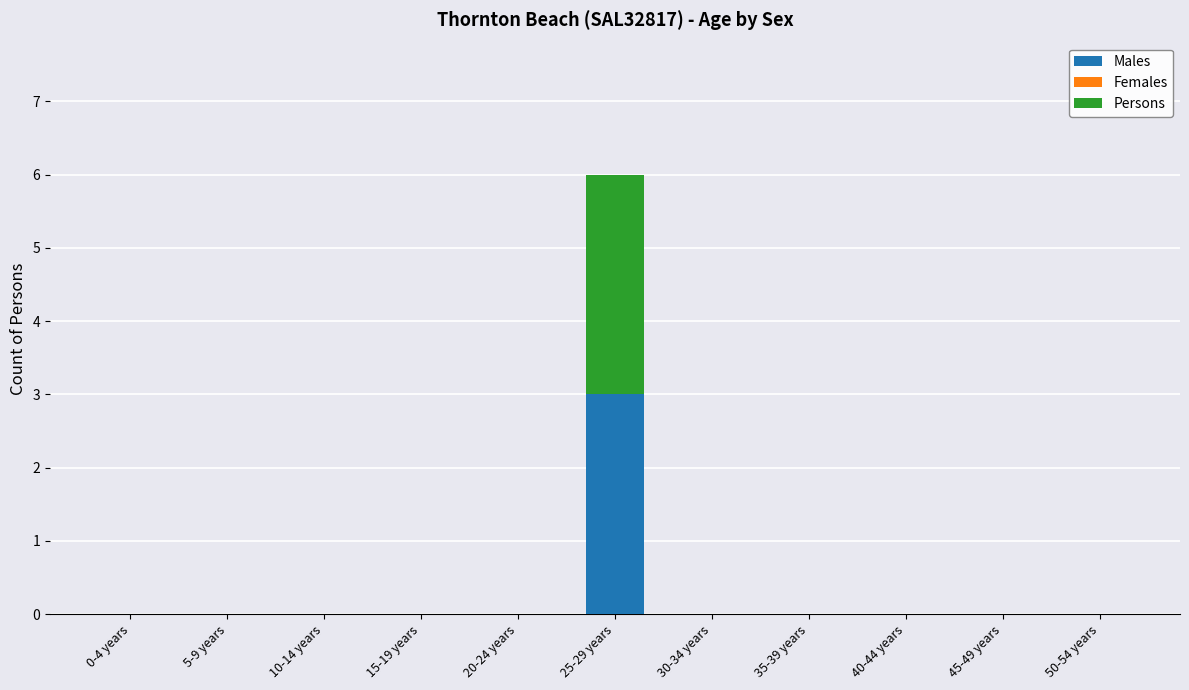

Count the number of data series in this chart.

2